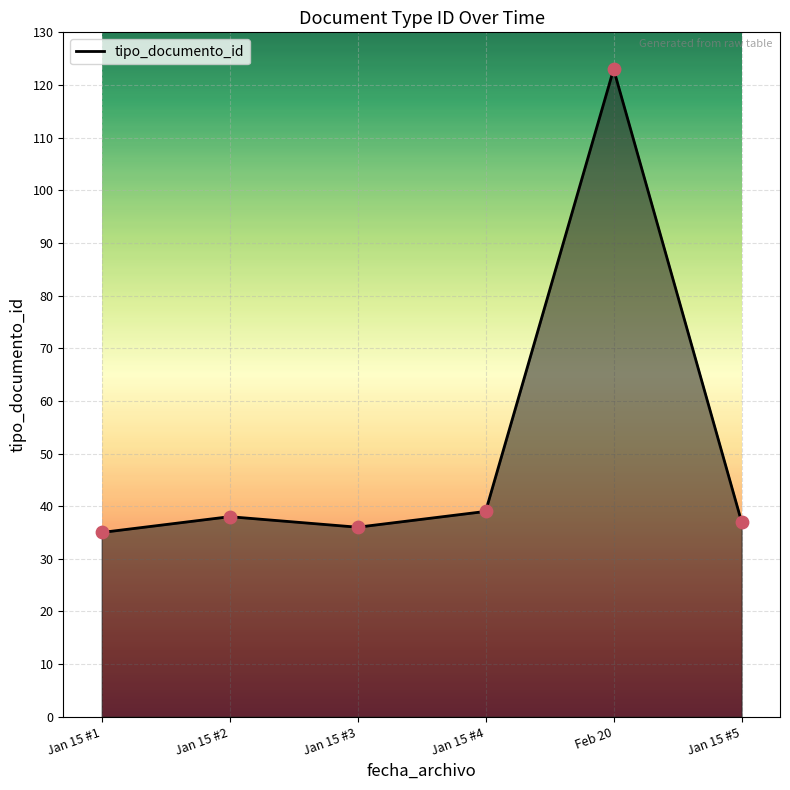

Approximately how many times larger is the value at Jan 15 #2 compared to Jan 15 #5?

1.0